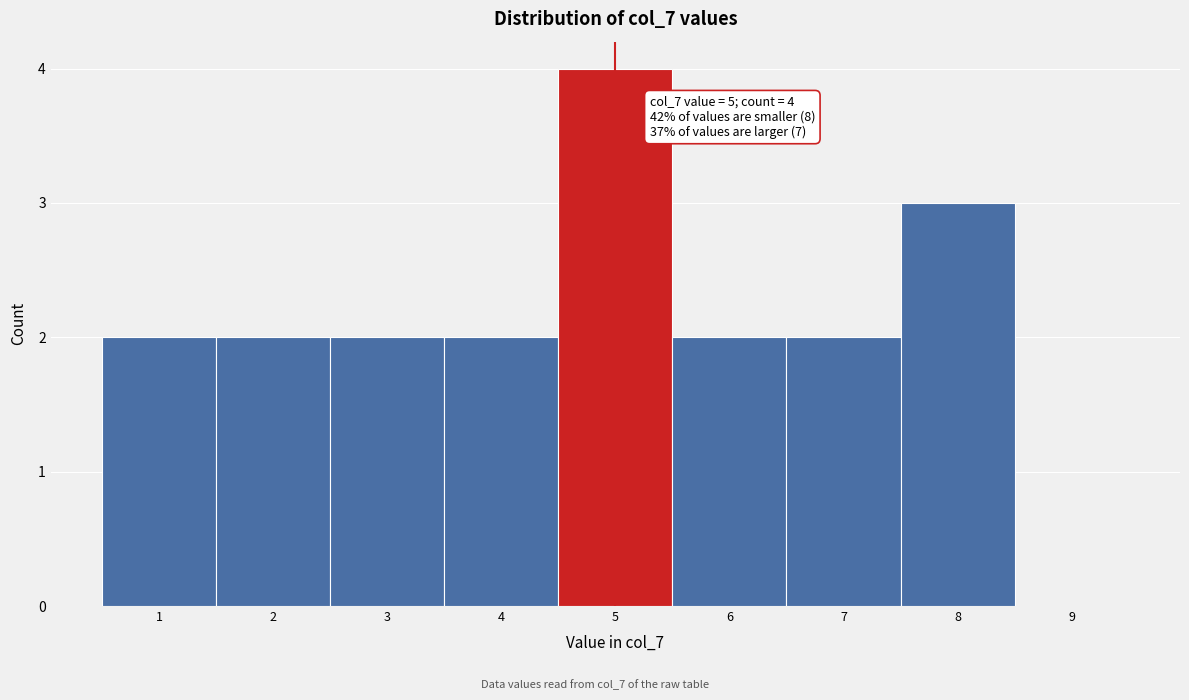

Over which range of the x-axis is the bar tallest?

4.5 to 5.5